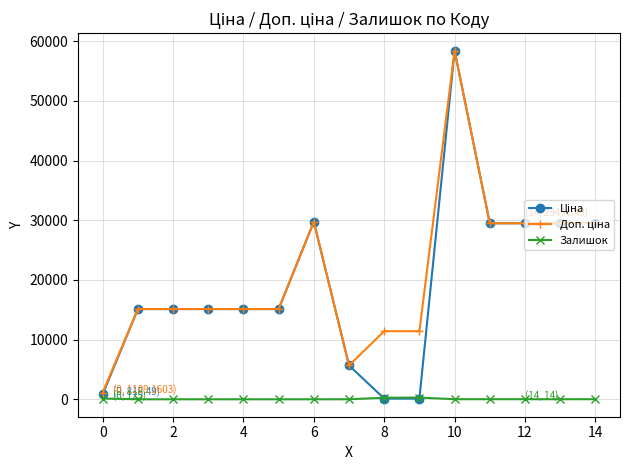

What is the maximum value shown in the chart?

58426.5